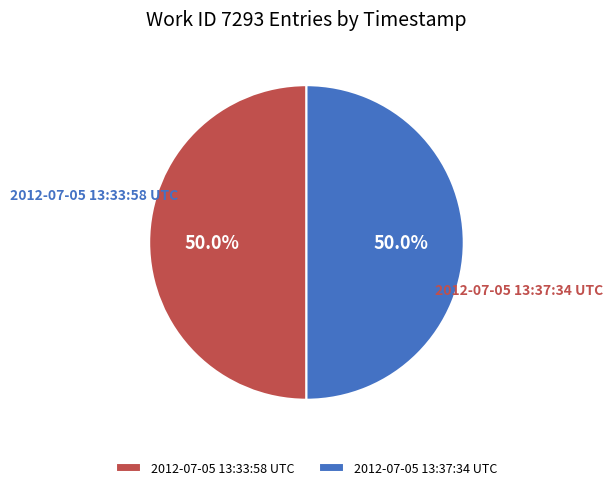

How many segments does this pie chart have?

2